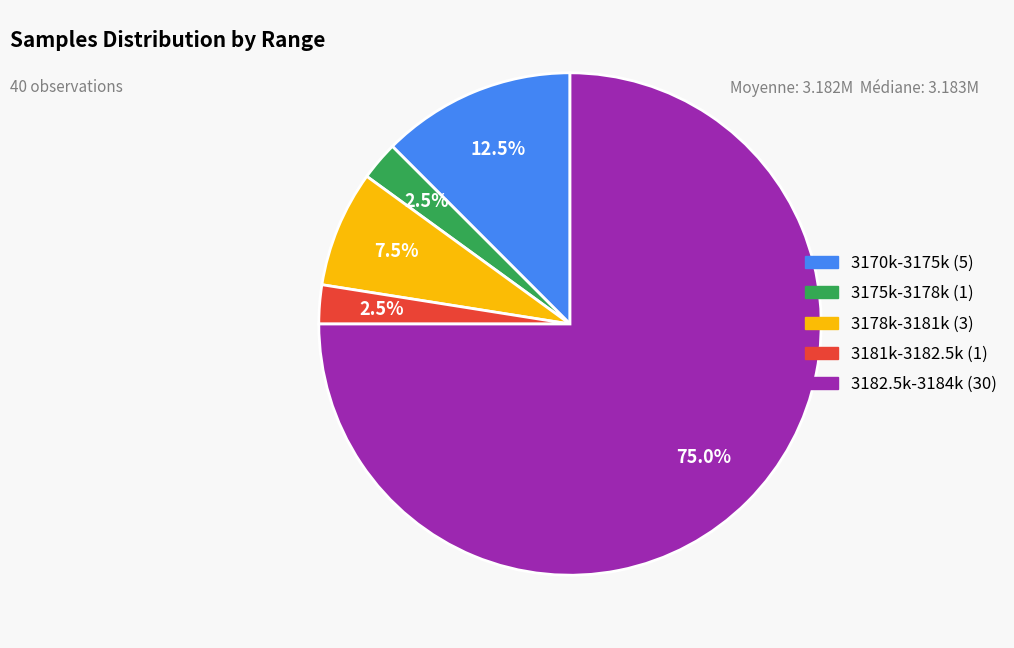

Is there any slice that represents more than half of the pie?

Yes